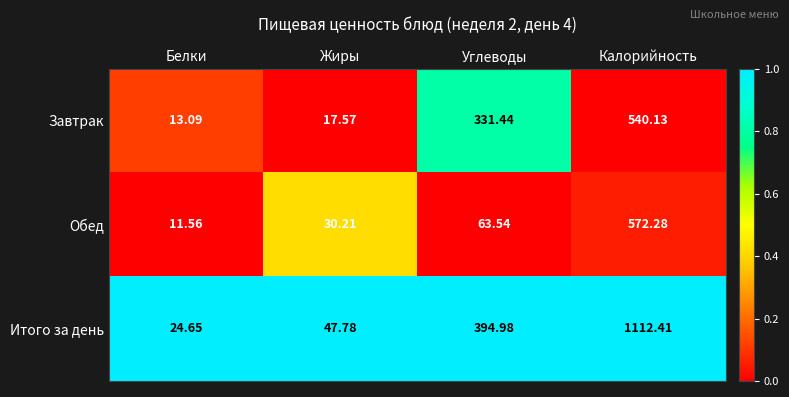

Is the value of Обед at Калорийность greater than the value of Итого за день at Белки?

Yes